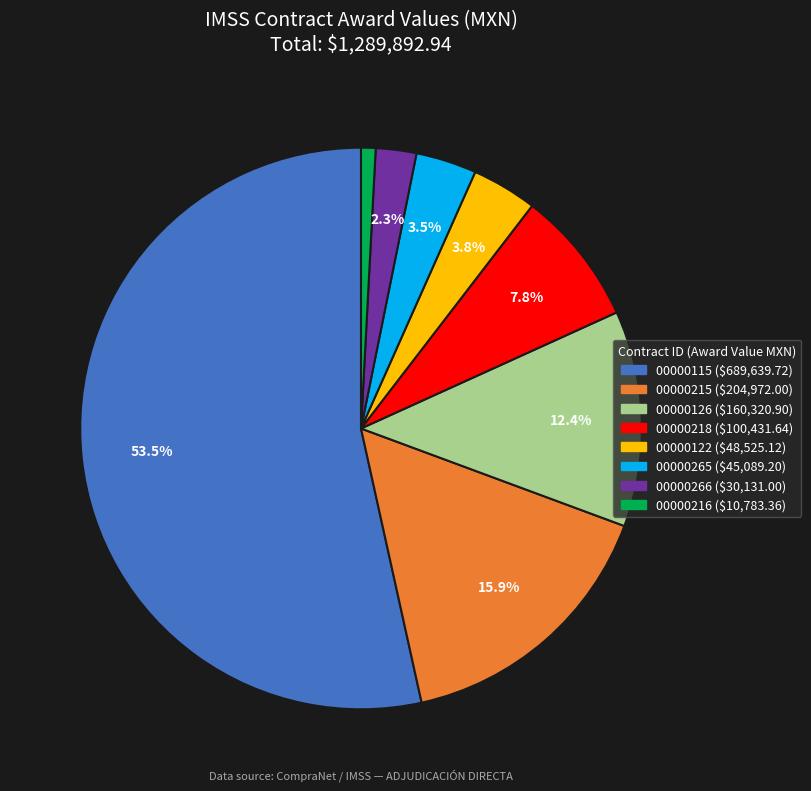

Is there any slice that represents more than half of the pie?

Yes